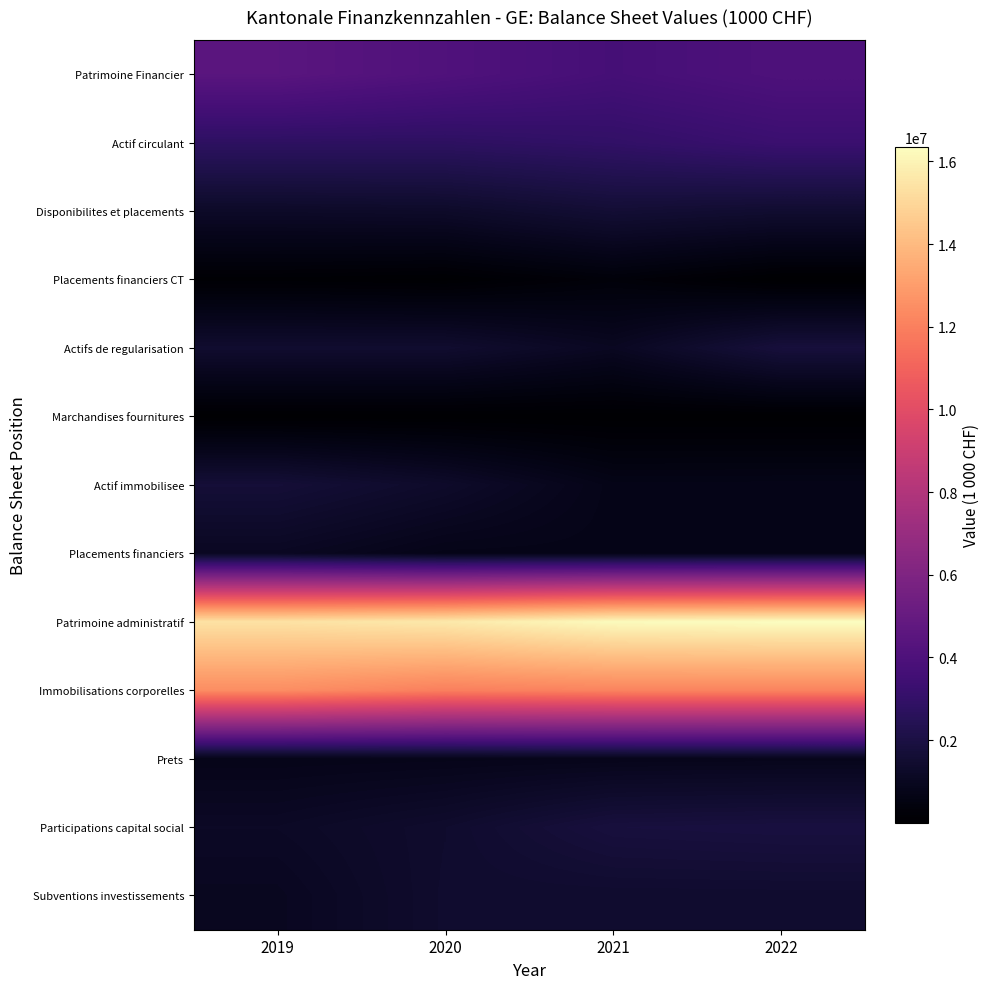

What is the difference between the highest and lowest values at 2020?

15614311.5